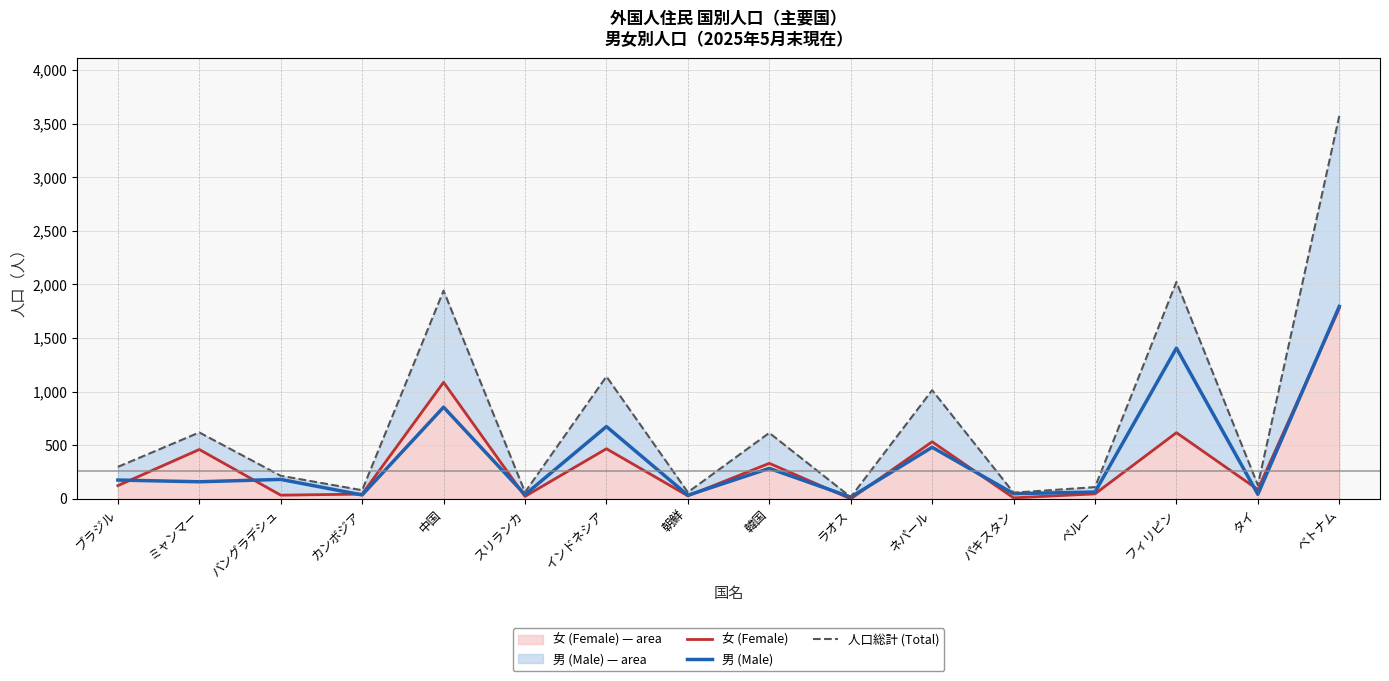

Which series has the largest total across all categories?

人口総計 (Total)